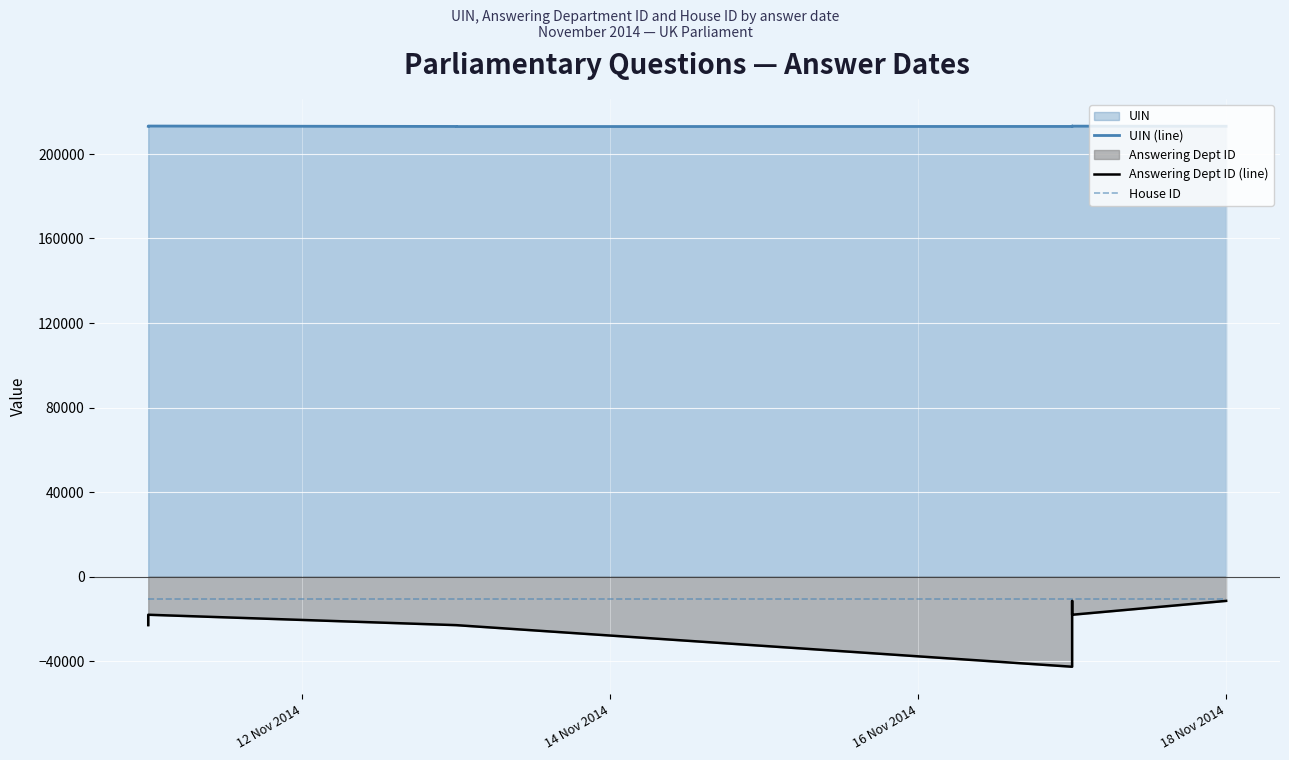

How many interior local peaks does the Answering Dept ID (line) series have?

2